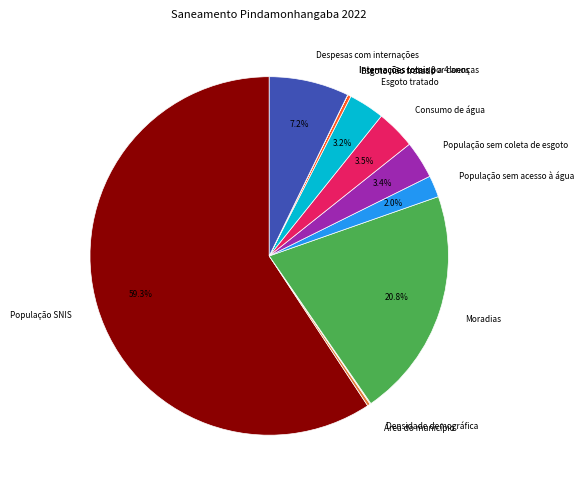

Approximately how many times larger is the value at População sem coleta de esgoto compared to Despesas com internações?

0.5